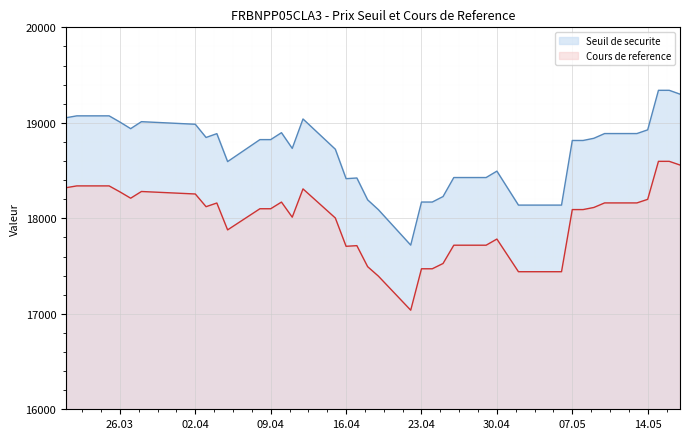

What is the smallest value displayed?

17037.6